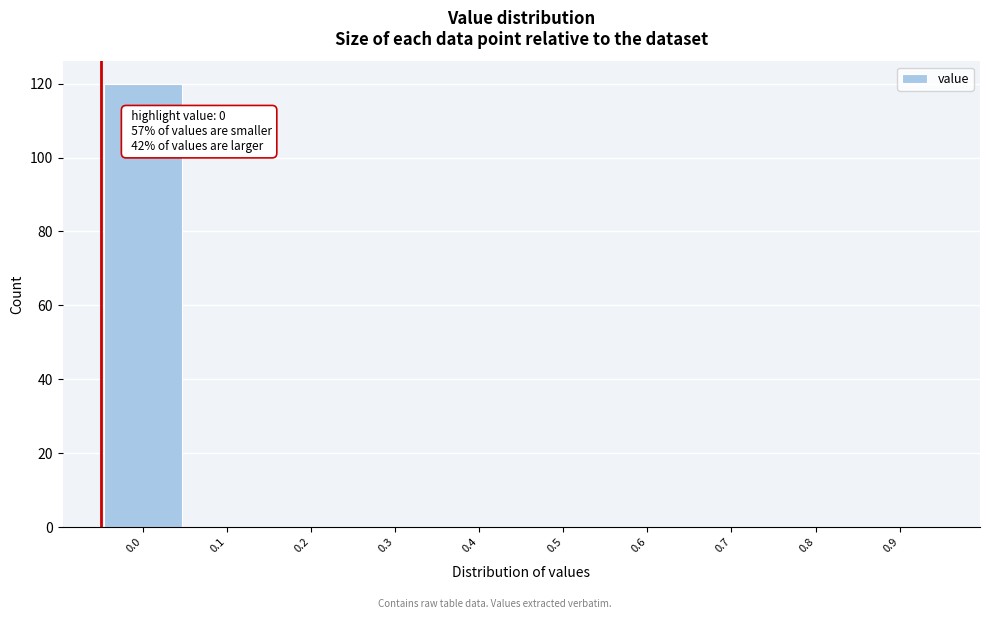

Reading right to left, transcribe all the data shown in this chart.

0.9=0	0.8=0	0.7=0	0.6=0	0.5=0	0.4=0	0.3=0	0.2=0	0.1=0	0.0=120